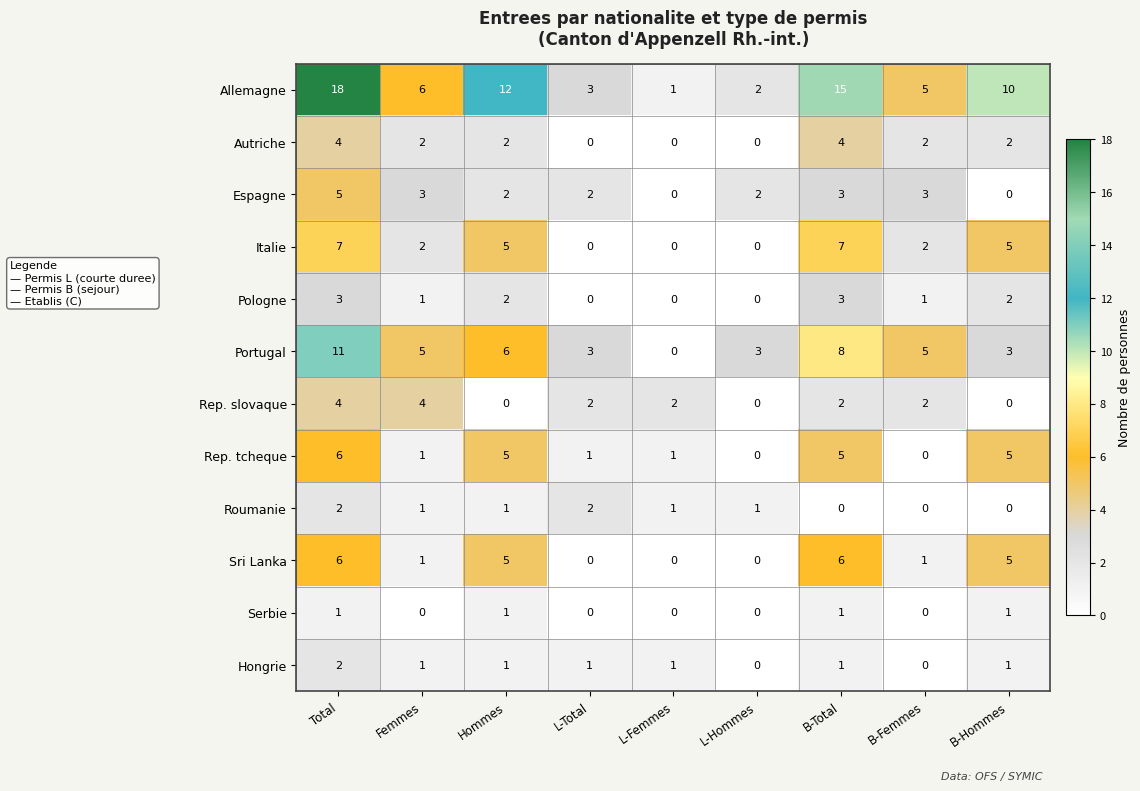

What is the spread (max minus min) of values at L-Total?

3